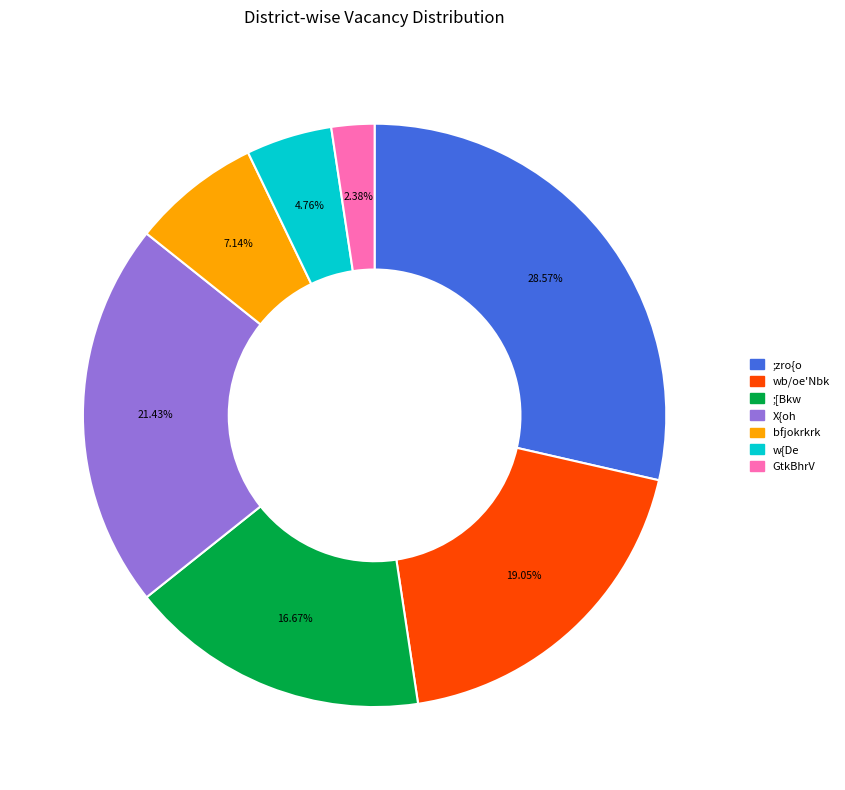

Approximately how many times larger is the value at w{De compared to ;[Bkw?

0.3